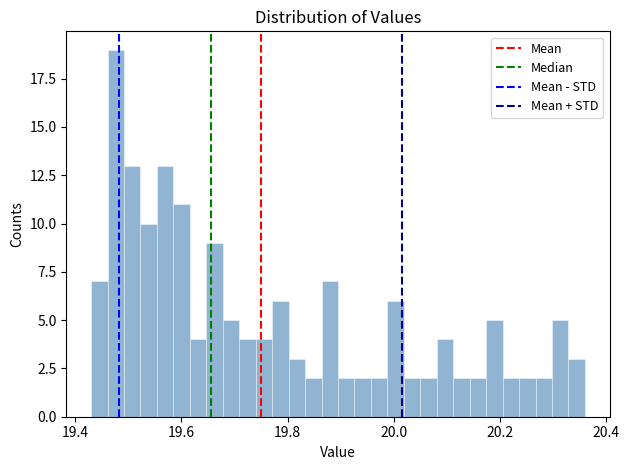

Read against the x-axis, roughly where is the centre of the tallest bar?

19.48